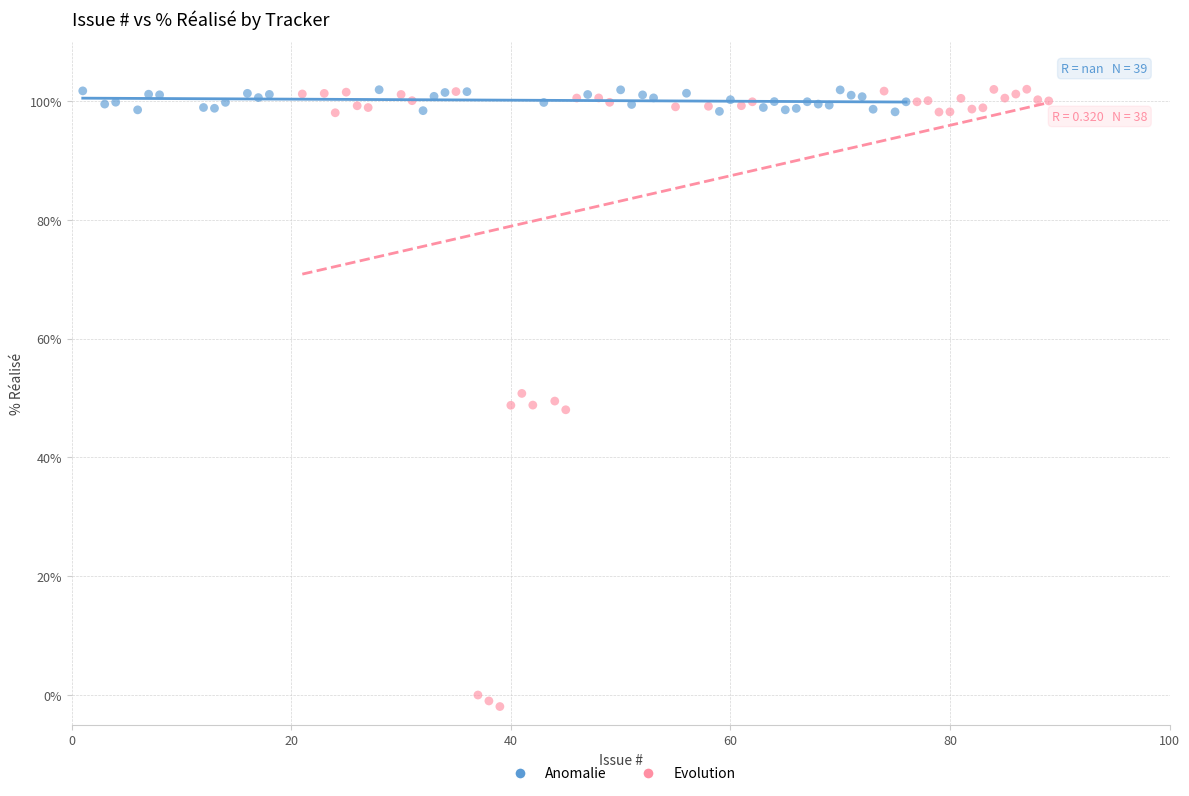

Which series has the largest Y range (max minus min)?

Evolution